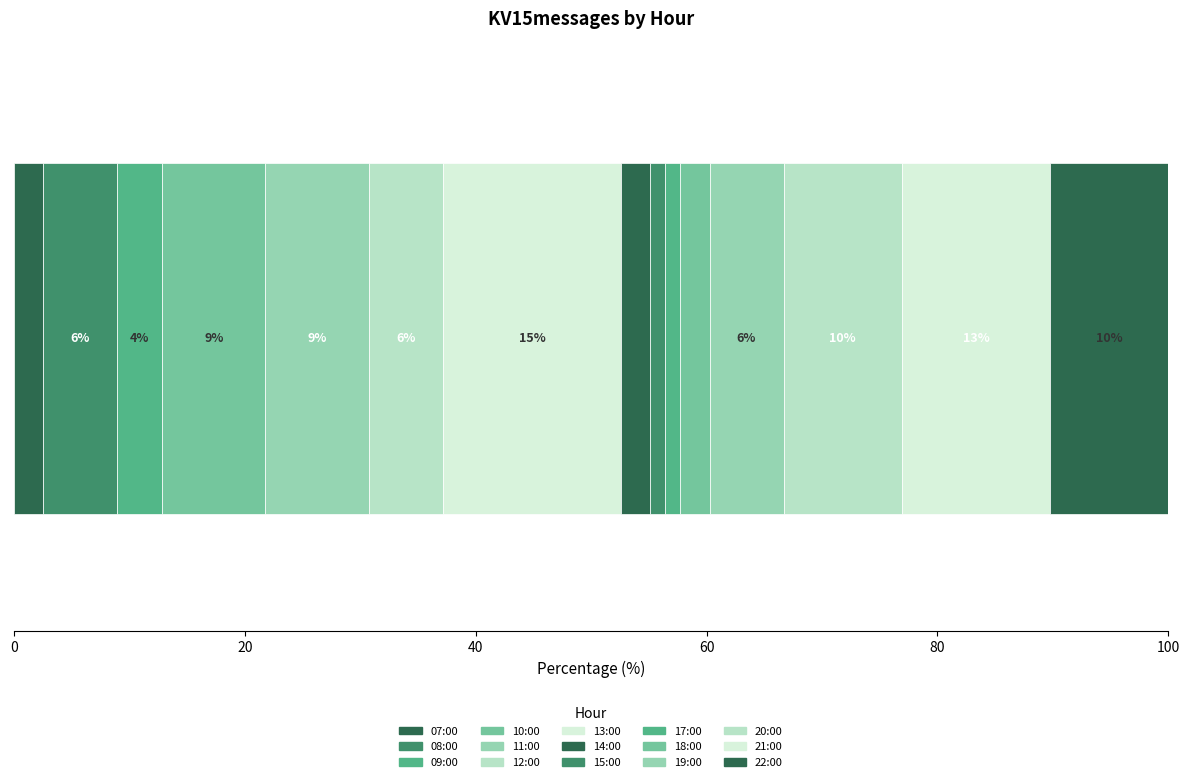

The chart shows a value of 0 at 07:00. True or false?

False